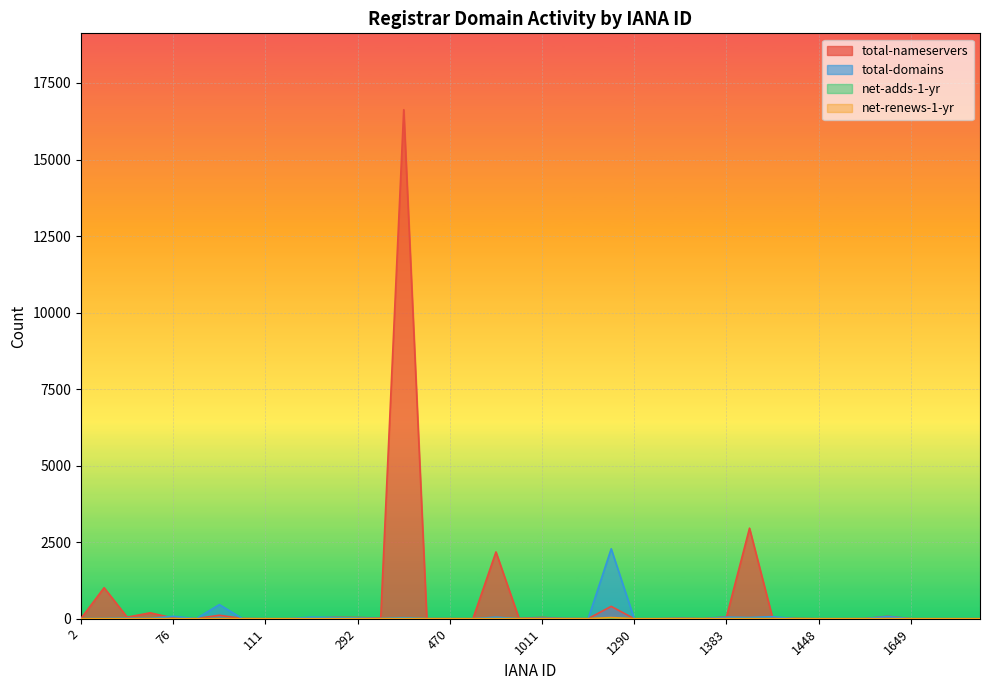

How many intersections are there between net-adds-1-yr and net-renews-1-yr?

1